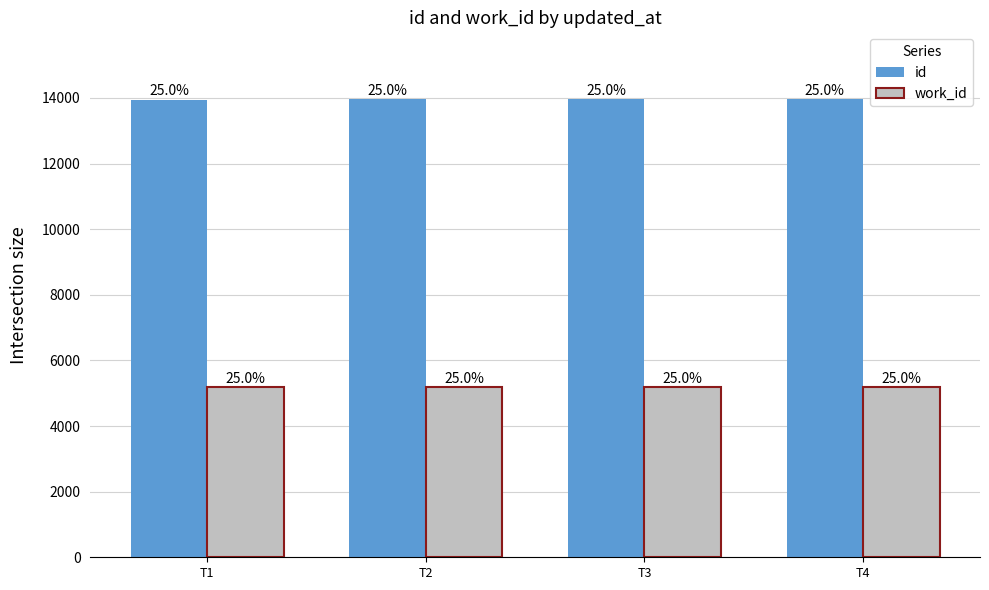

What is the sum of all work_id values?

20732